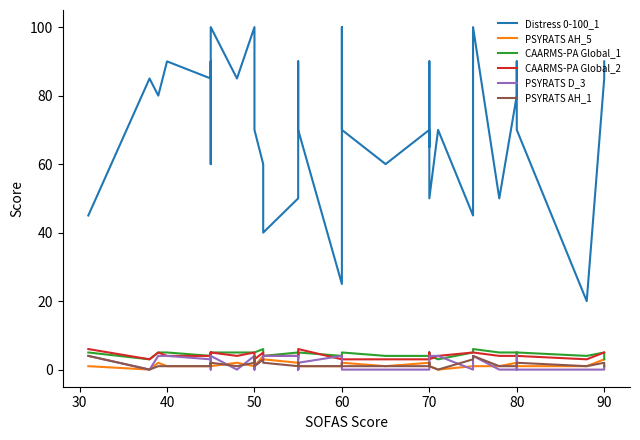

What are all the series names shown in the legend?

Distress 0-100_1, PSYRATS AH_5, CAARMS-PA Global_1, CAARMS-PA Global_2, PSYRATS D_3, PSYRATS AH_1